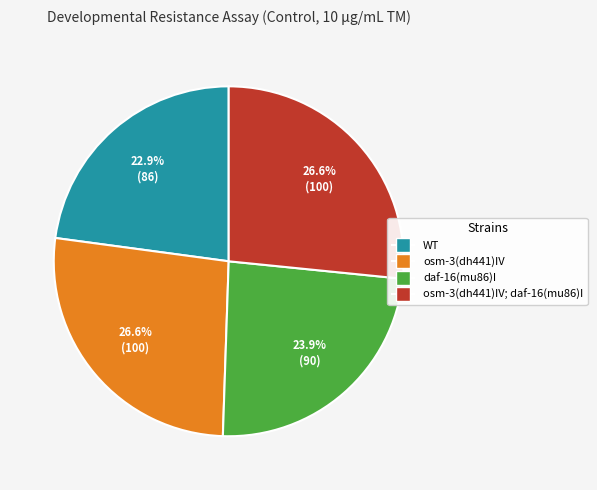

Is there a majority slice in this chart?

No